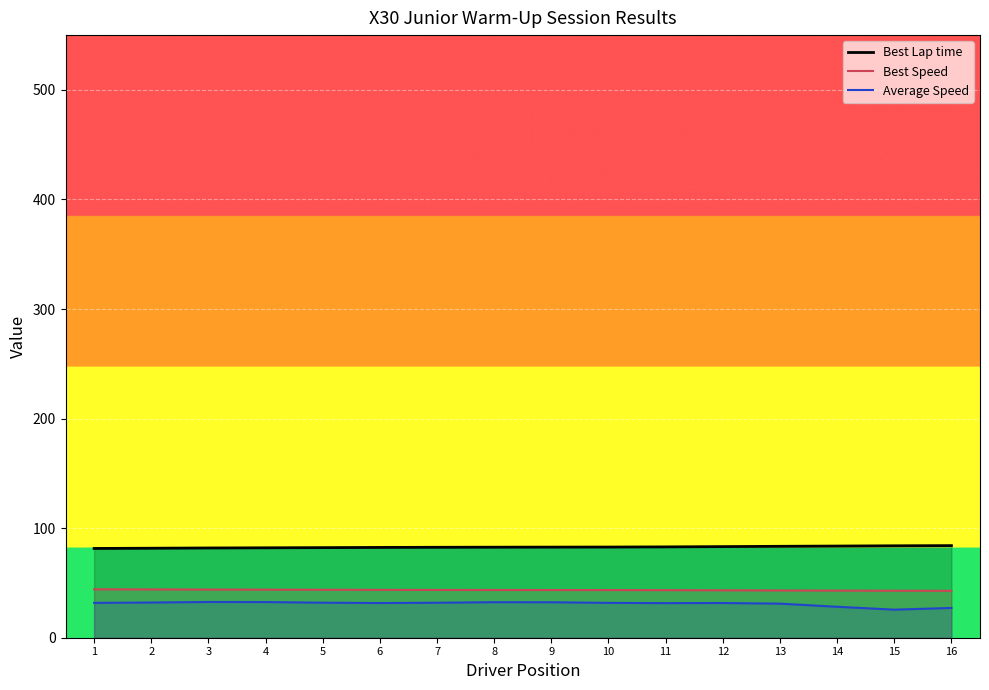

Where is Average Speed nearest to the value 29?

14